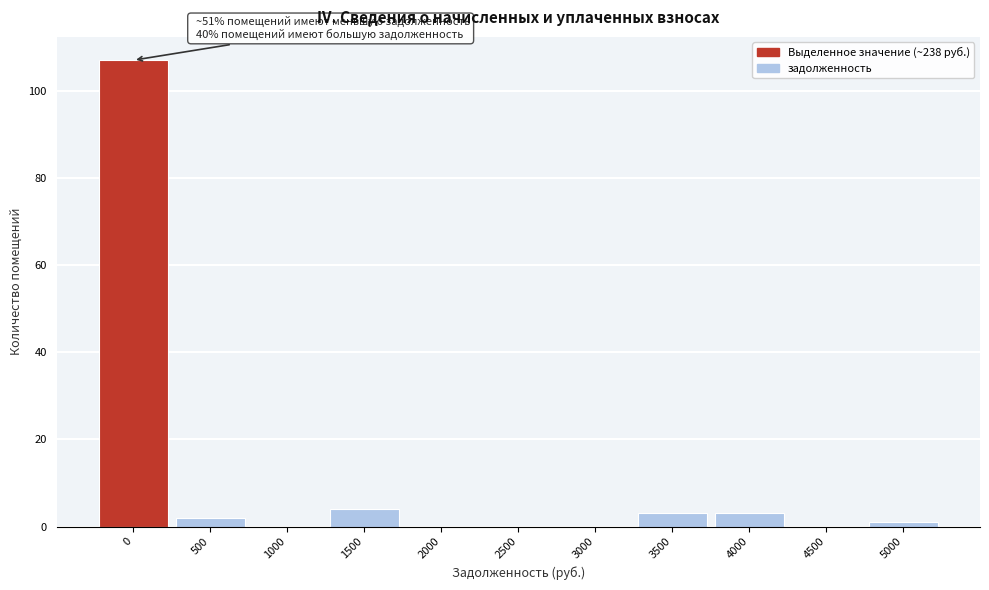

Reading left to right, list all the values displayed in this chart.

0=107	500=2	1000=0	1500=4	2000=0	2500=0	3000=0	3500=3	4000=3	4500=0	5000=1